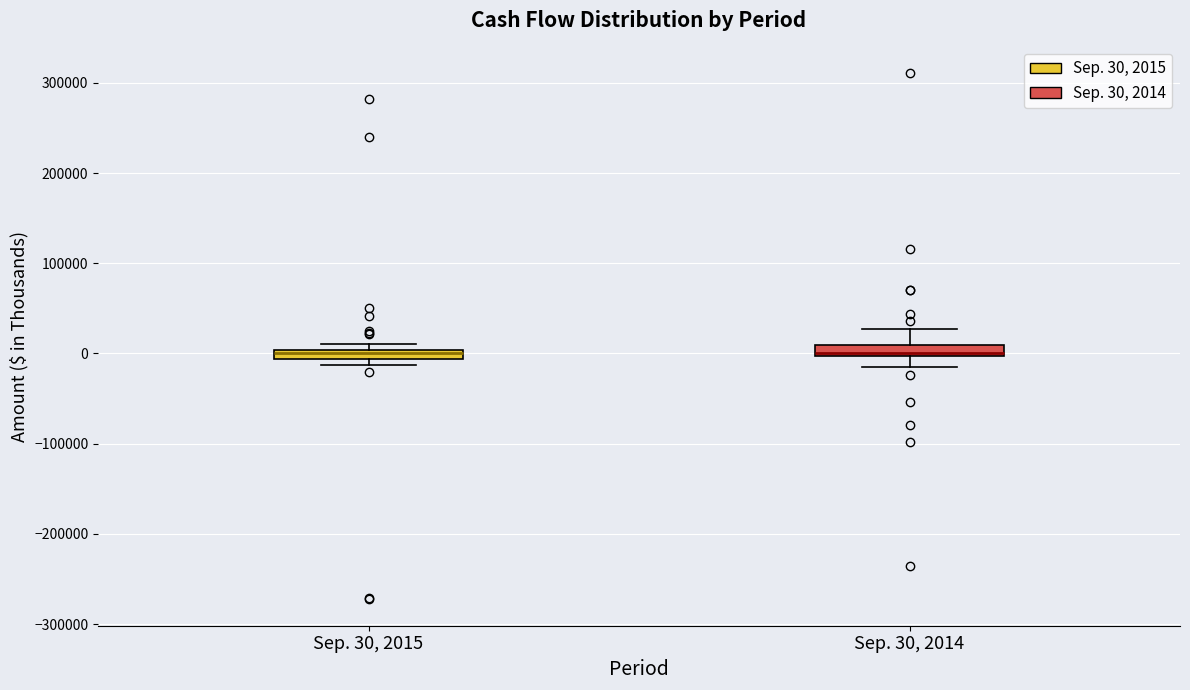

Where is the upper edge of the box for Sep. 30, 2014 on the y-axis? The values are not printed on the chart, so give them approximately, as read against the axis.

10000